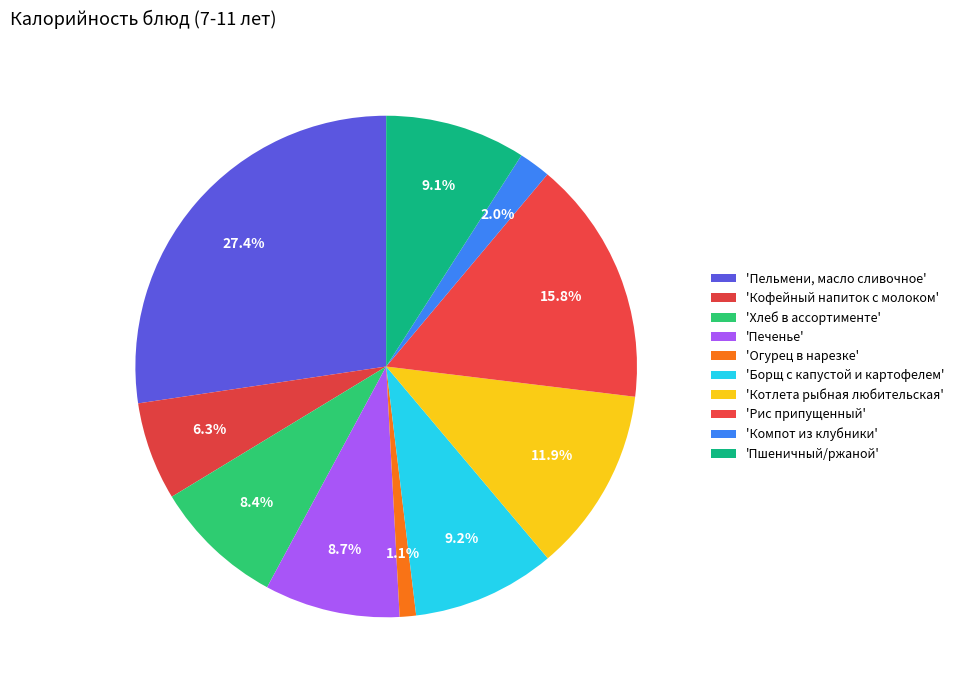

To the nearest percent, what is the difference between the largest and smallest slice percentages?

26%